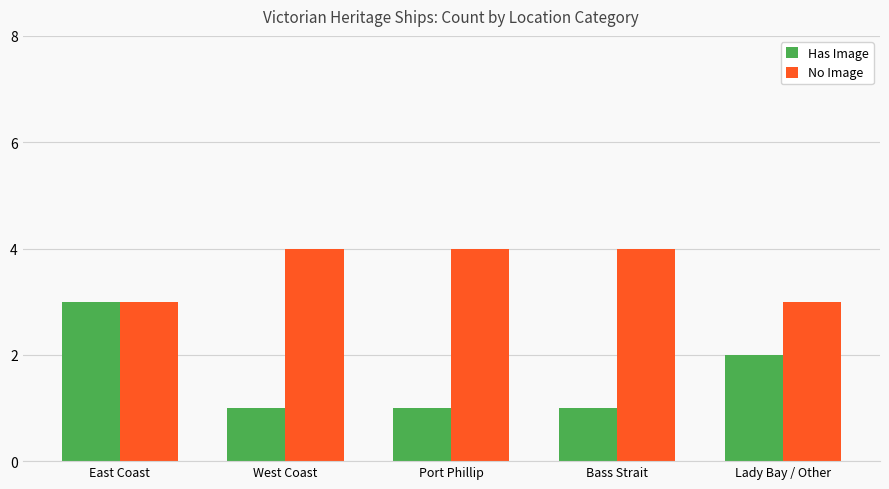

What is the value of the No Image bar at the 3rd from the left?

4